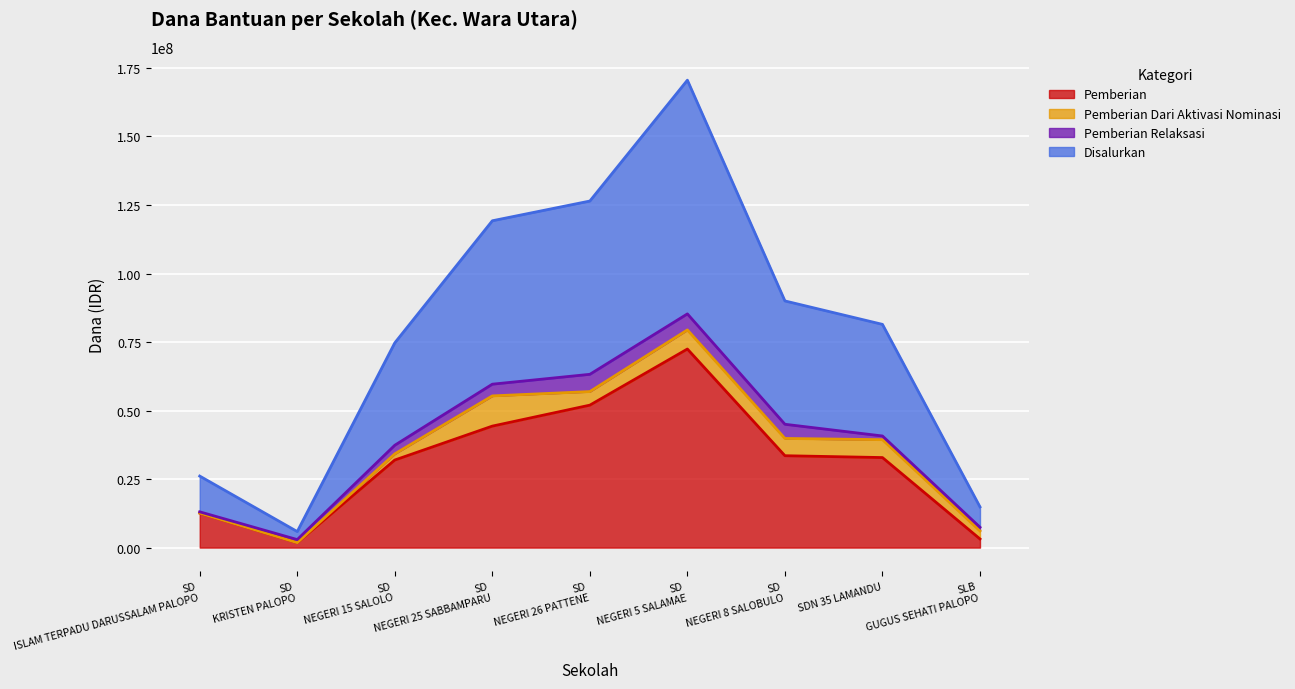

What is the average value of the Pemberian series?

31625000